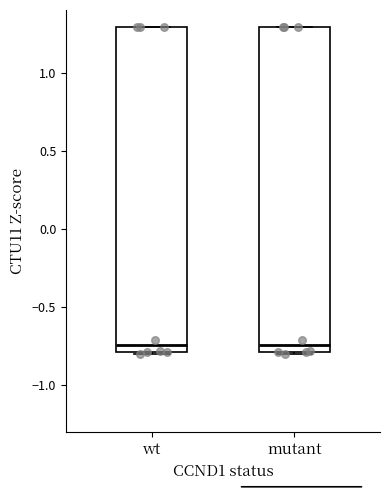

Where is the lower edge of the box for wt on the y-axis? The values are not printed on the chart, so give them approximately, as read against the axis.

-0.80